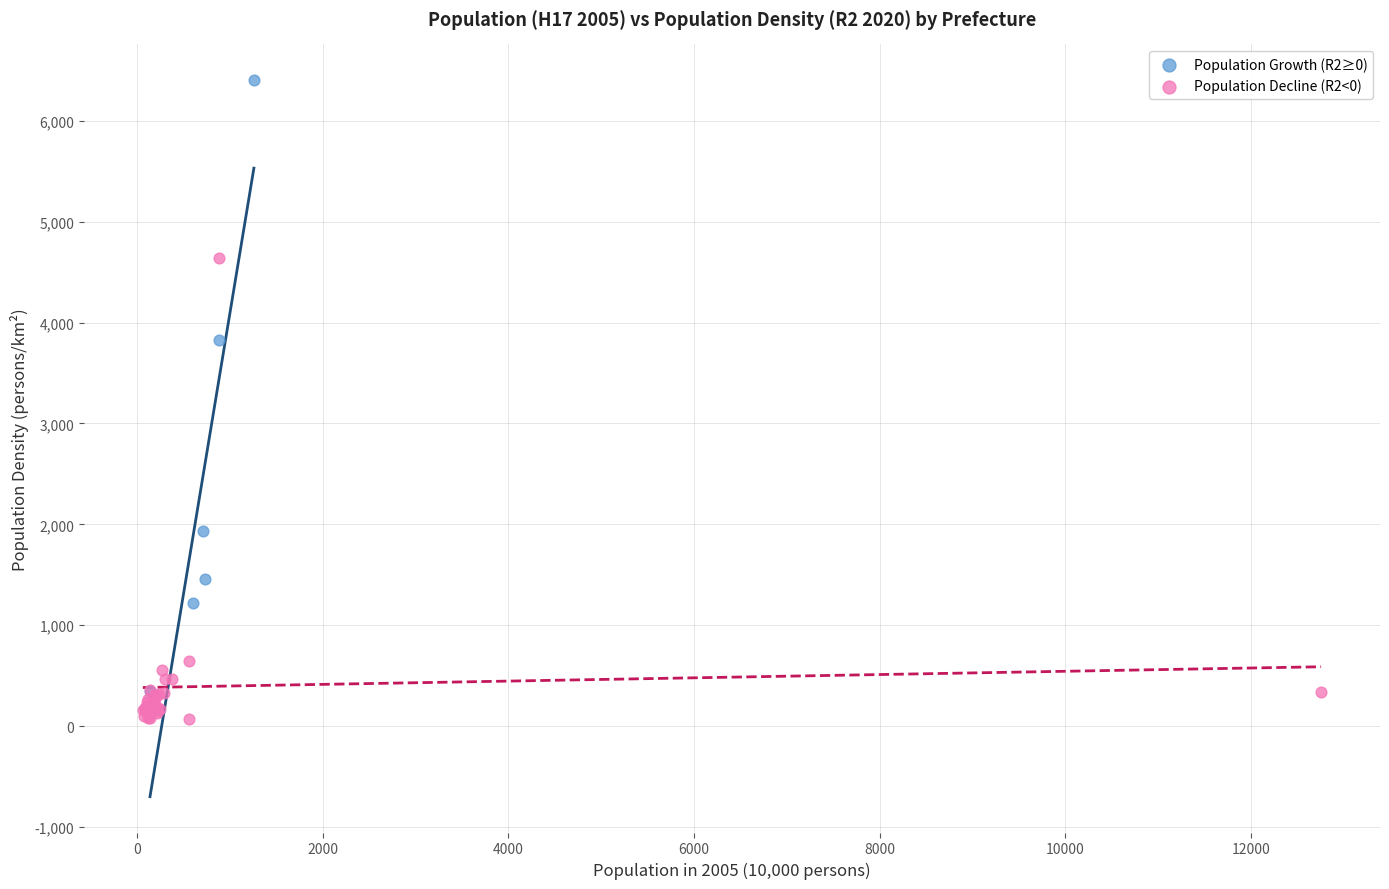

What are all the series names shown in the legend?

Population Growth (R2≥0), Population Decline (R2<0)